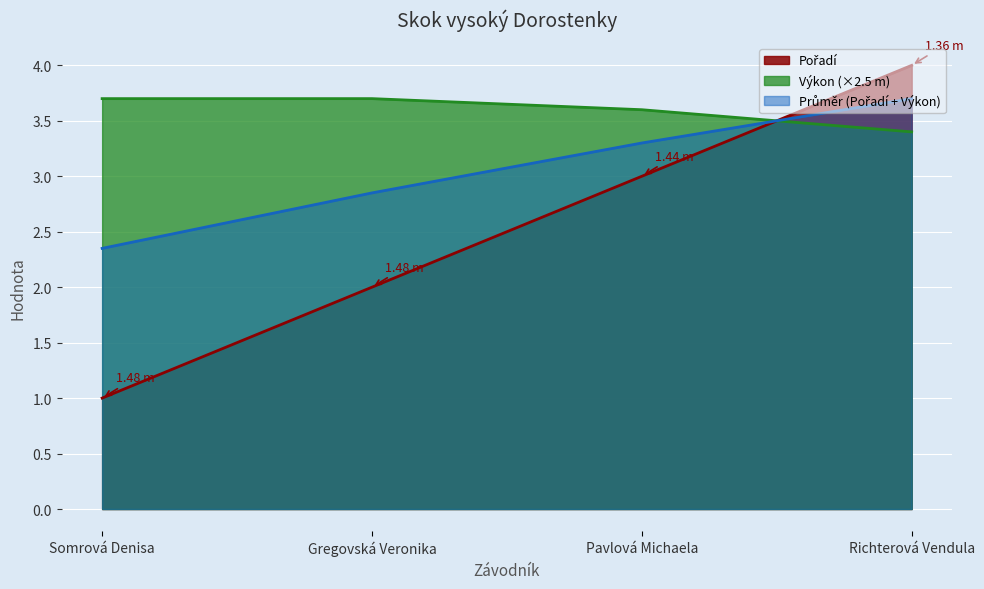

True or false: Výkon has more than 2 interior local peaks.

False